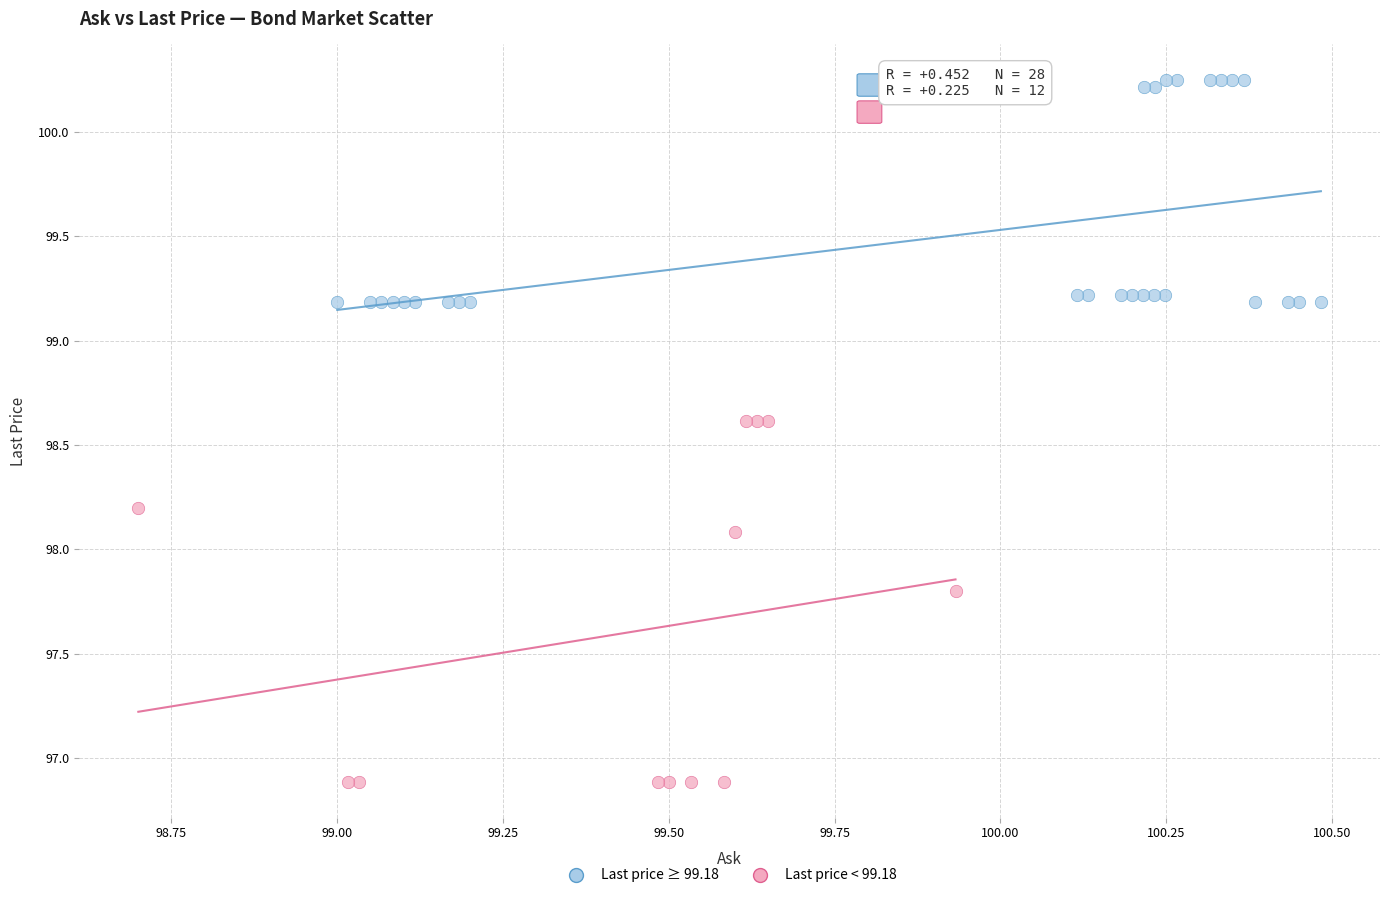

Which series reaches the minimum Y coordinate?

Last price < 99.18